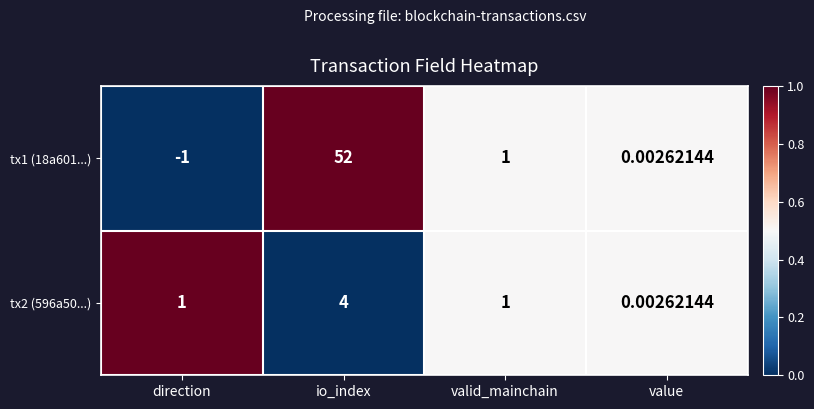

At how many categories does at least one series exceed 0?

4